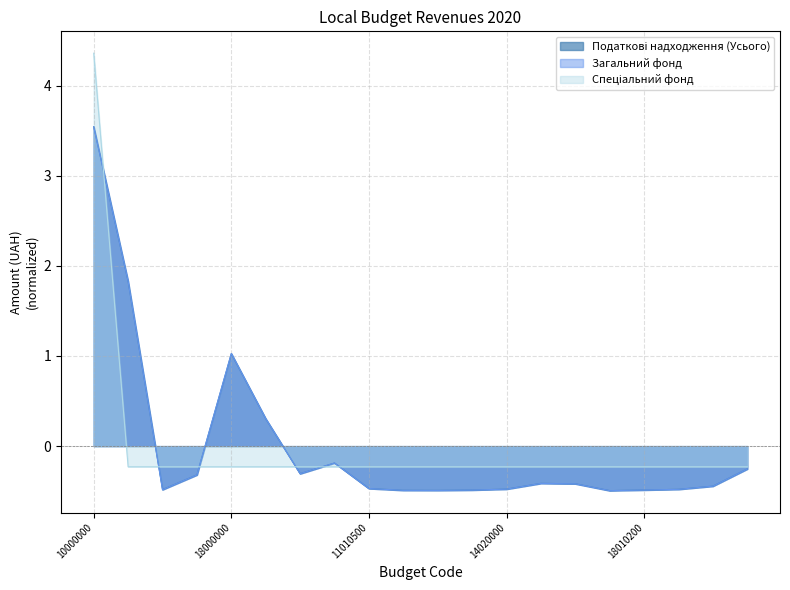

Which has a higher value, 13010100 or 14020000?

14020000